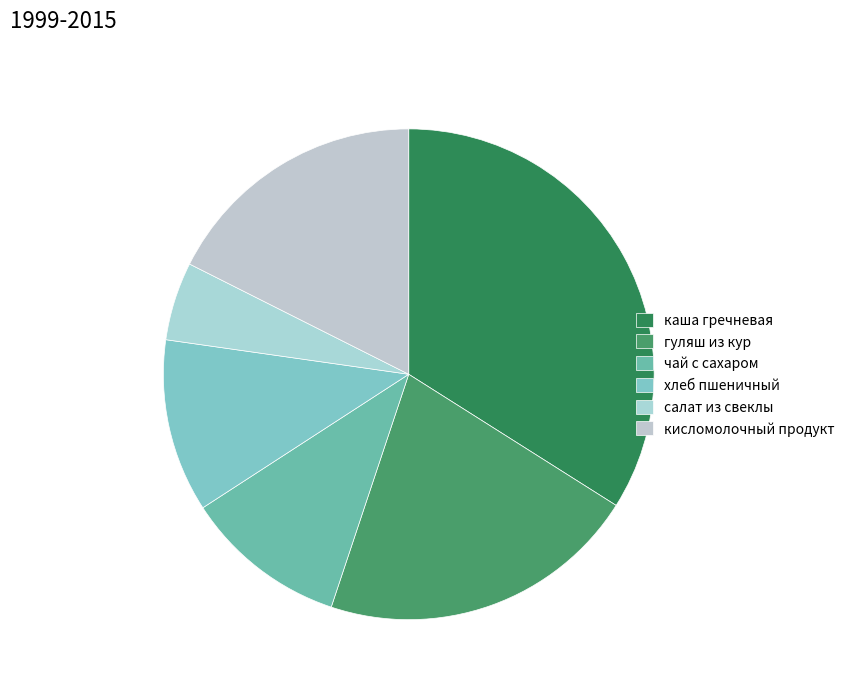

Approximately how many times larger is the value at салат из свеклы compared to кисломолочный продукт?

0.3